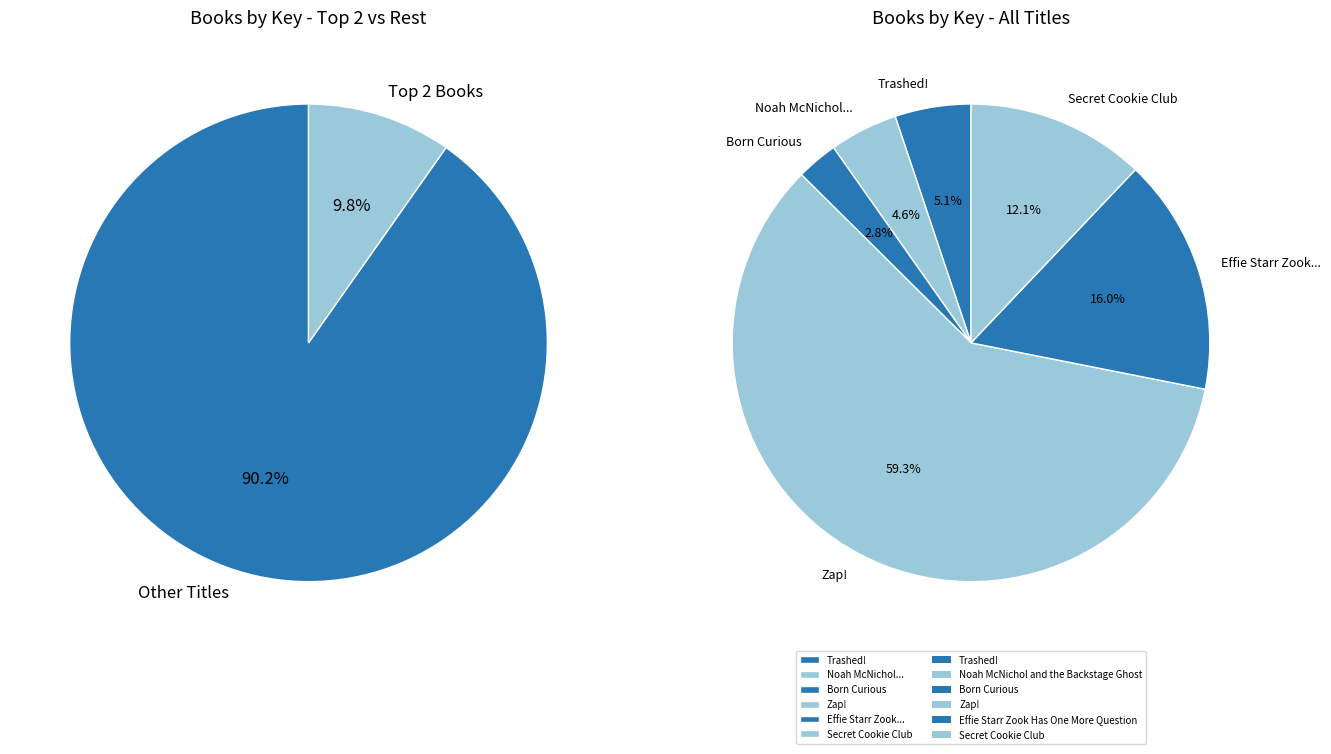

The Zap! slice represents 59% of the pie. True or false?

True